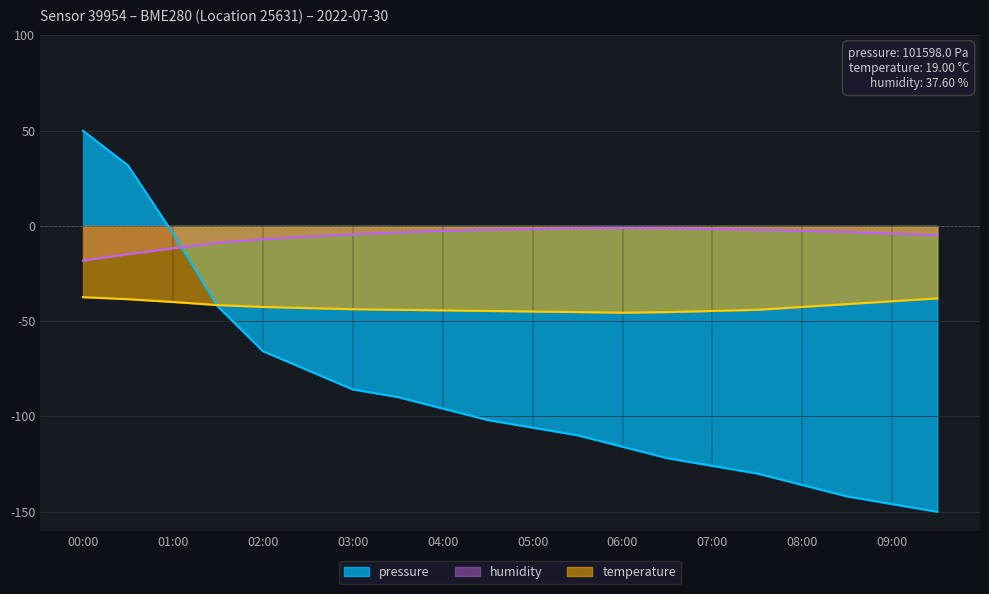

The value of humidity at 09:30 is -4.8. True or false?

True